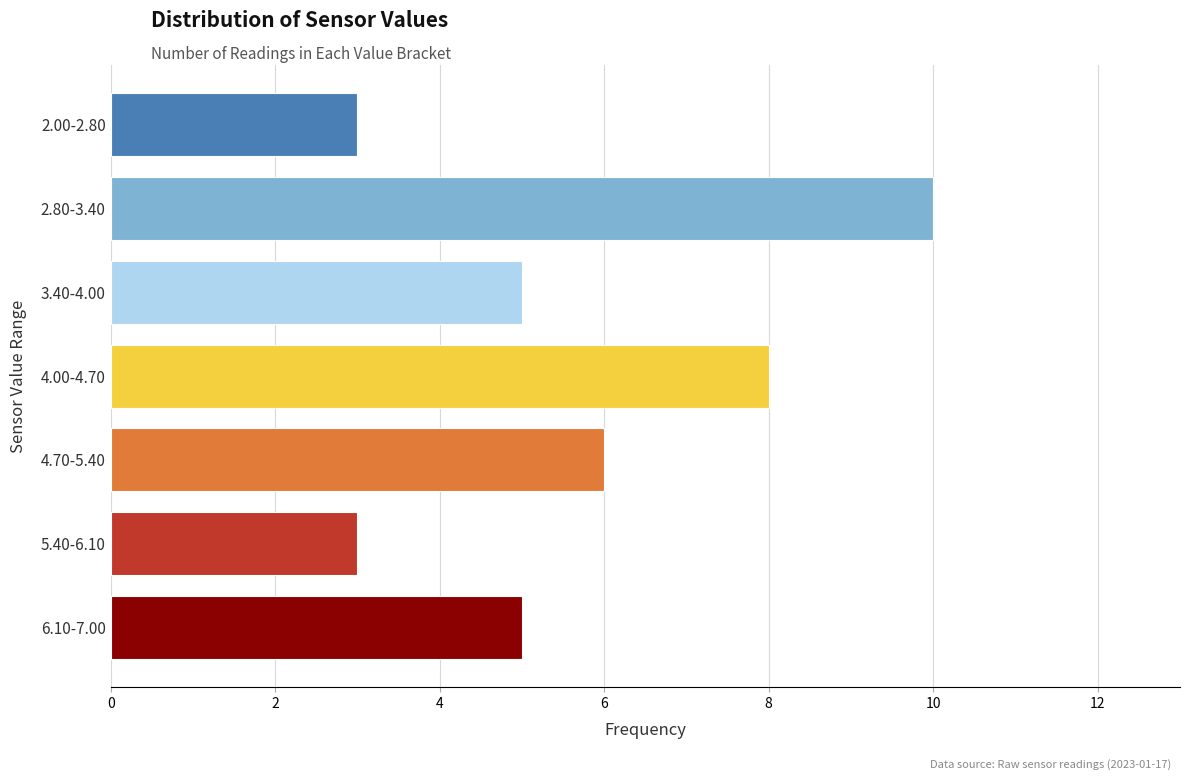

Reading bottom to top, extract all data points from this chart.

5	3	6	8	5	10	3